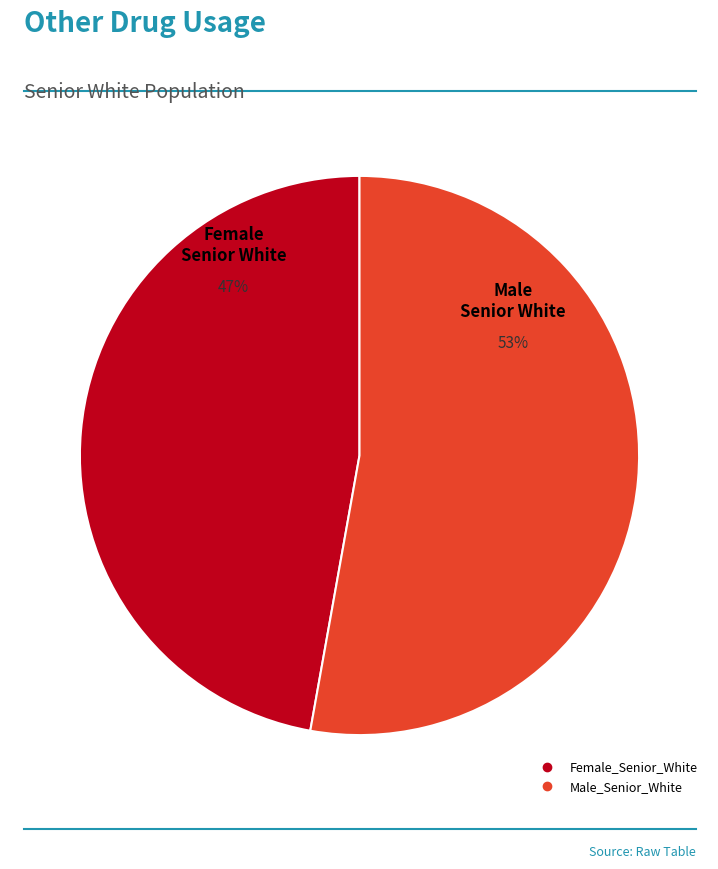

Does any single category account for the majority?

Yes